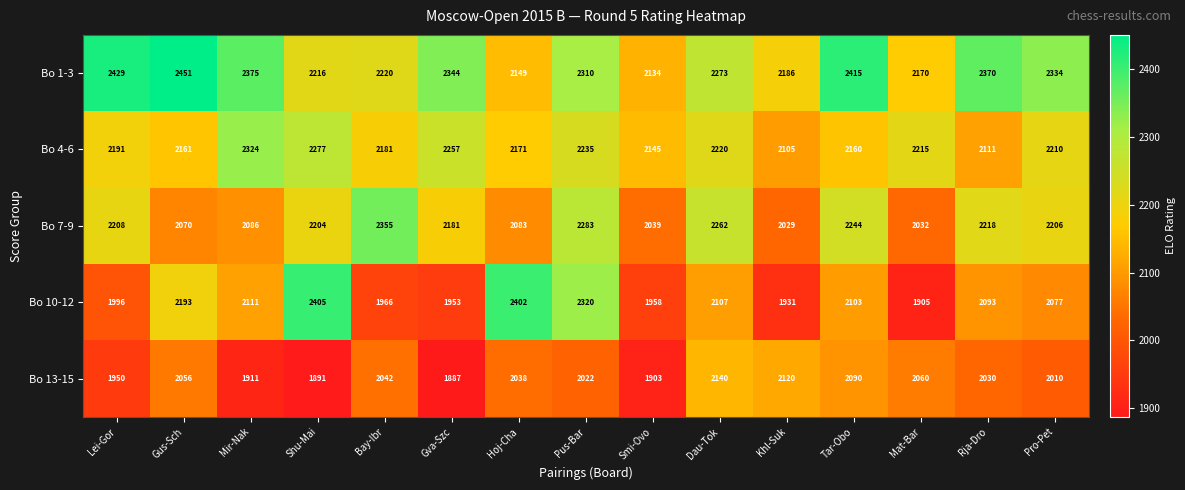

What is the average value of the Bo 7-9 series?

2167